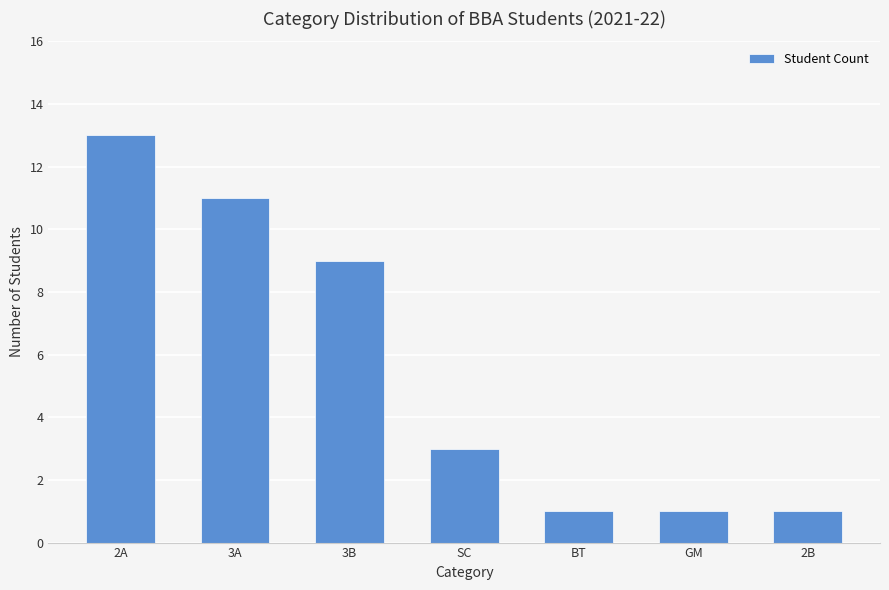

How many series are shown in this chart?

1